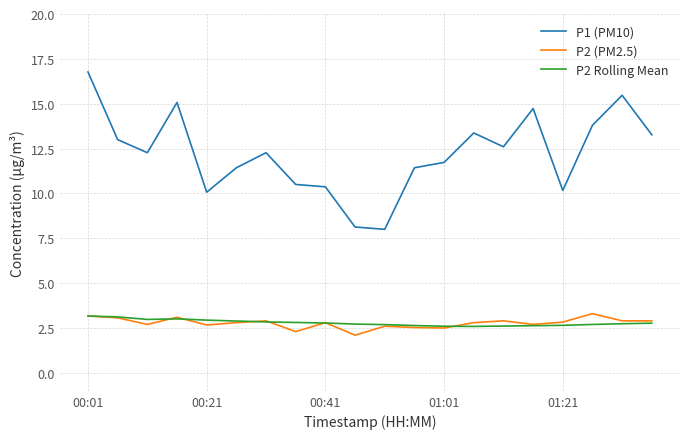

What is the lowest value of the P1 (PM10) series?

8.0